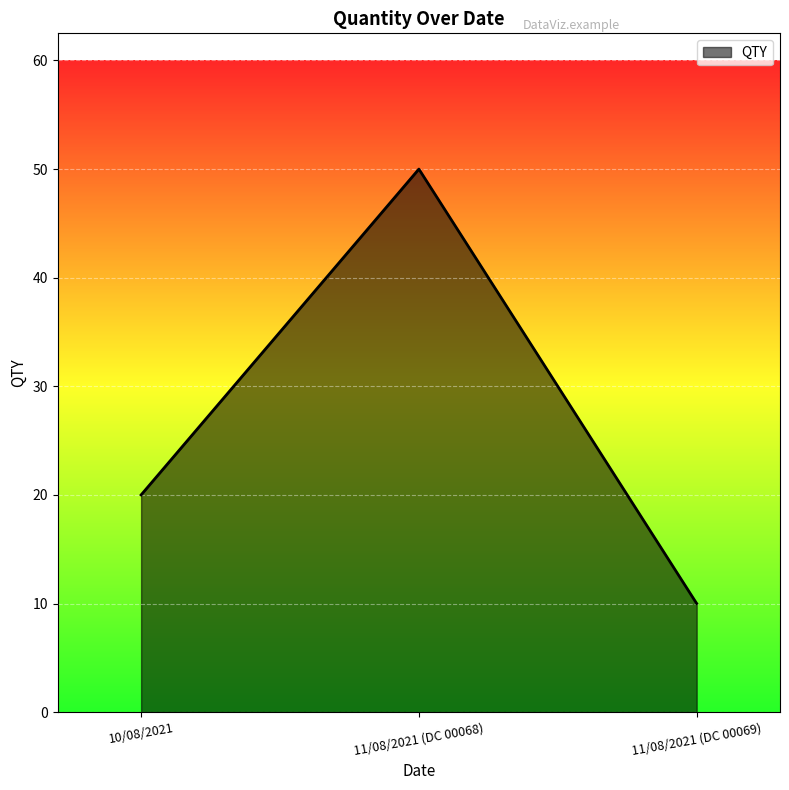

Rank the categories by value from highest to lowest.

11/08/2021 (DC 00068), 10/08/2021, 11/08/2021 (DC 00069)